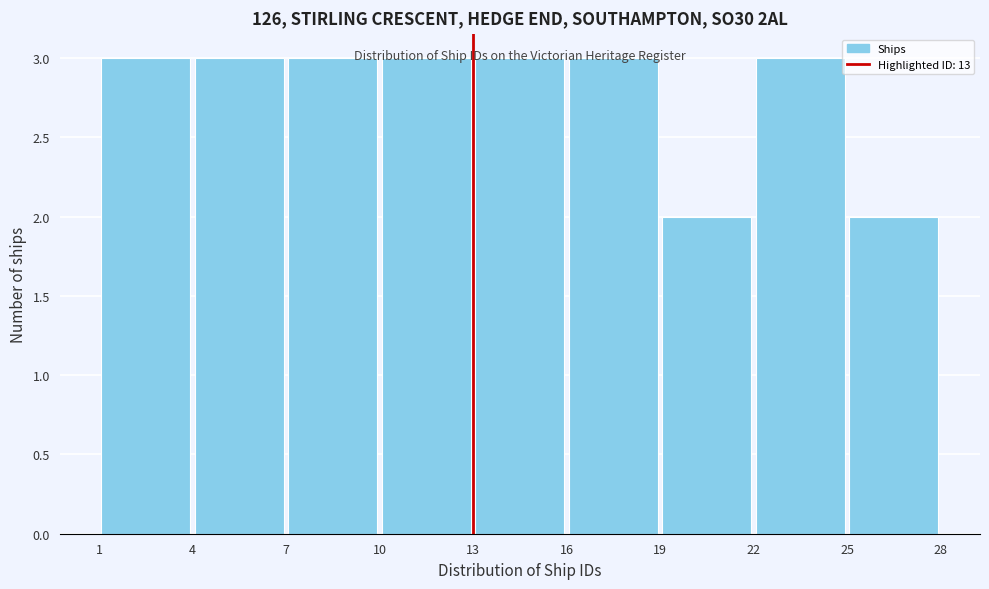

How tall is the bar that spans 25 to 28 on the x-axis? The values are not printed on the chart, so give them approximately, as read against the axis.

2